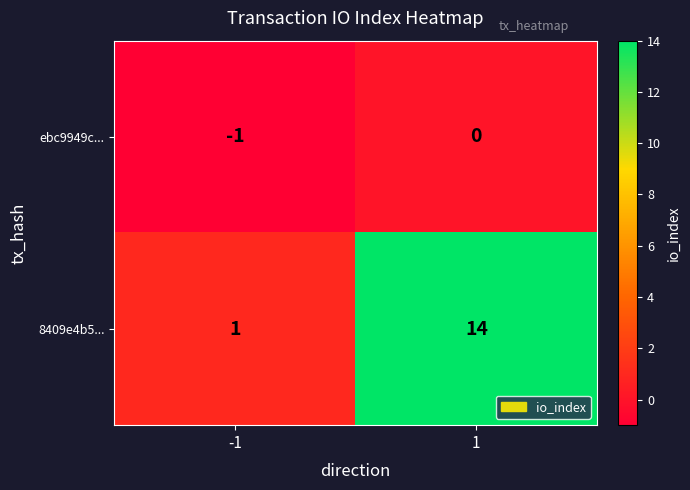

What is the difference between the 8409e4b5... values at 1 and -1?

13